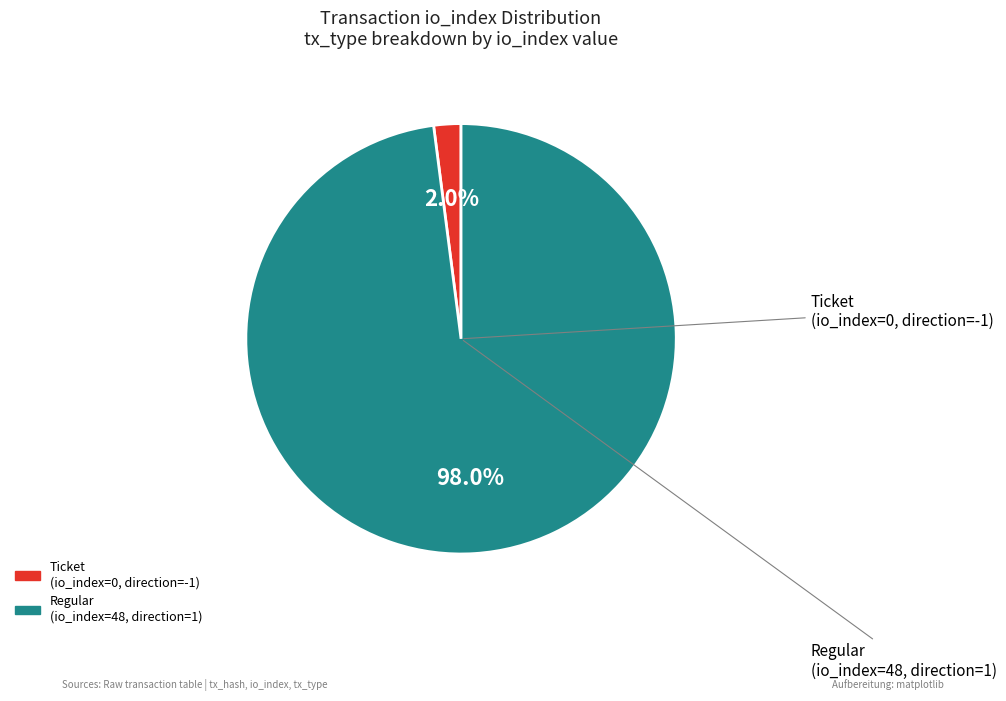

Is there a majority slice in this chart?

Yes